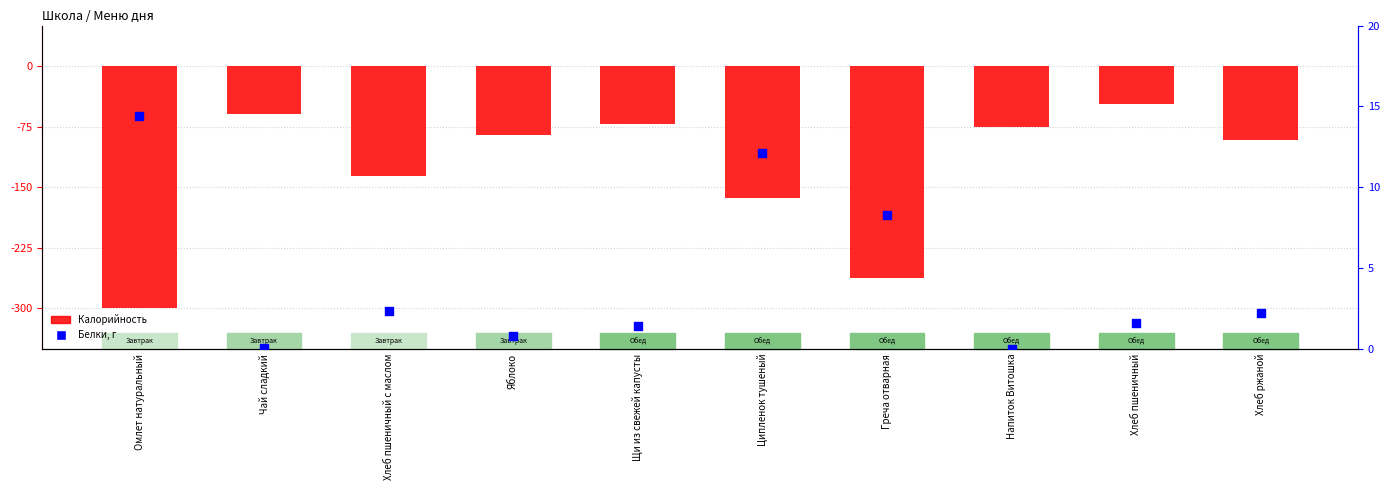

Which series reaches the minimum Y coordinate?

Калорийность (отриц.)